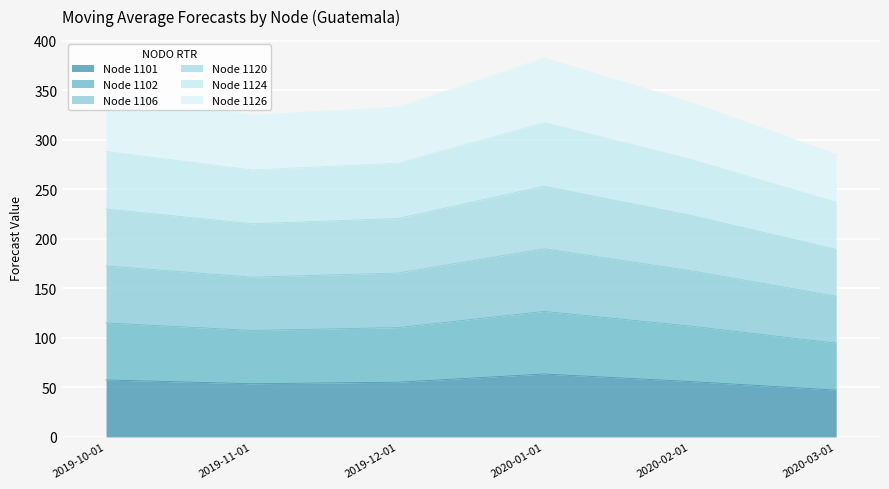

What is the total value across all series at 2020-03-01?

285.5